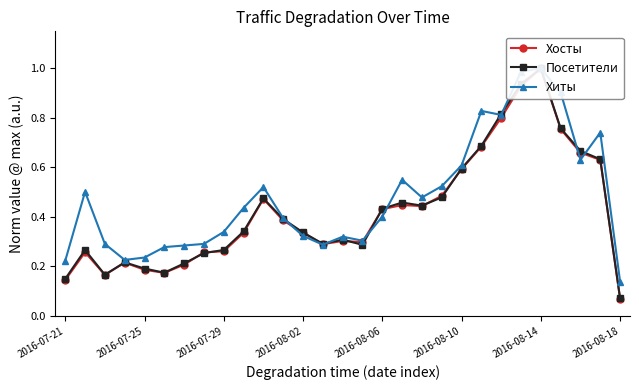

Rank the series at 2016-08-10 from highest to lowest value.

Хиты, Посетители, Хосты